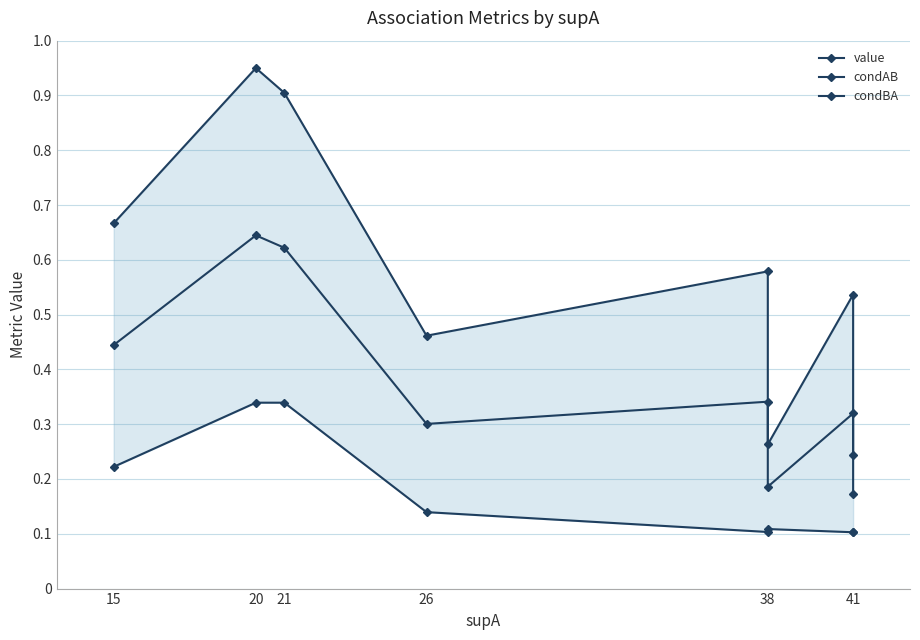

True or false: condBA has a value of 0.2 at 38.

False